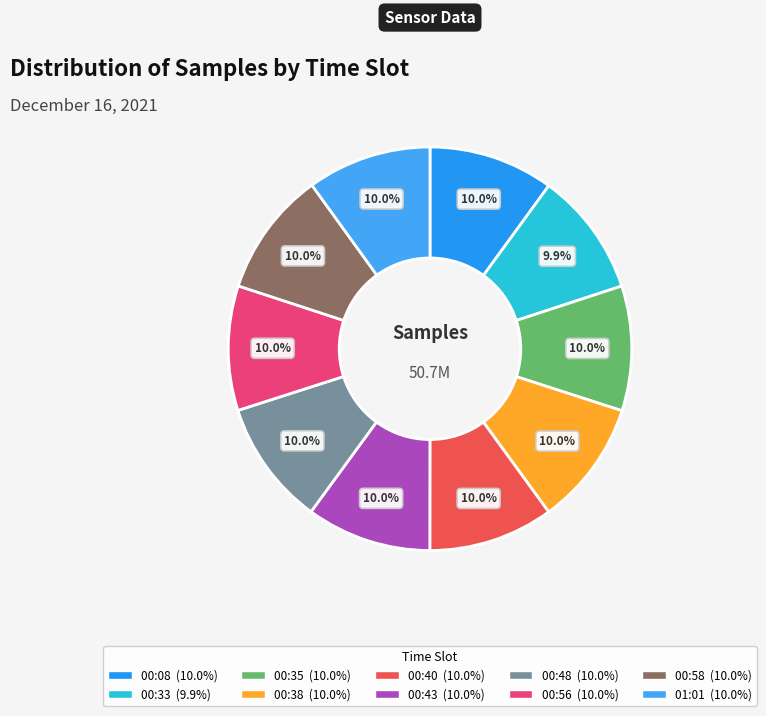

Rank the categories by value from lowest to highest.

00:33, 01:01, 00:56, 00:35, 00:58, 00:48, 00:38, 00:40, 00:08, 00:43